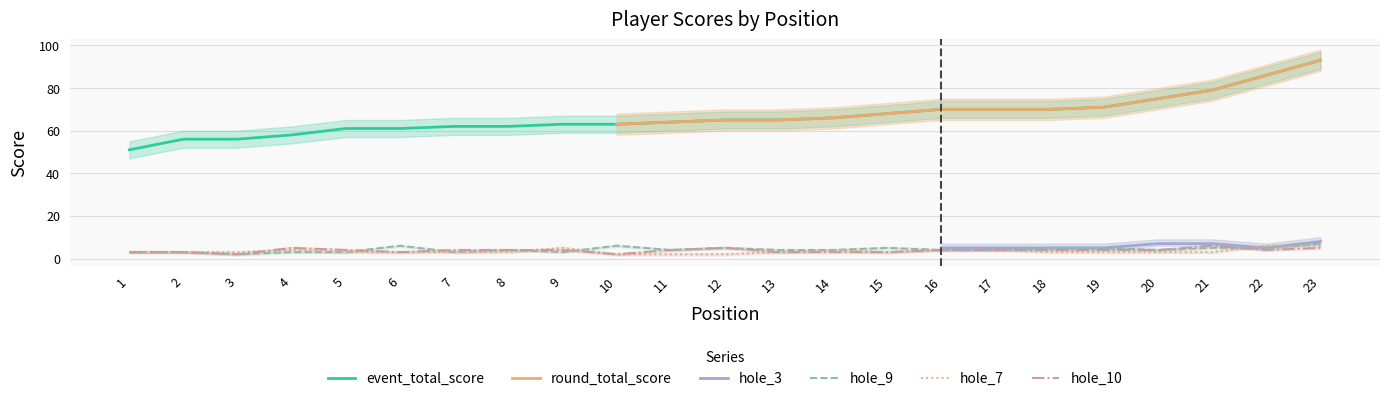

Which series has the widest spread of values?

event_total_score